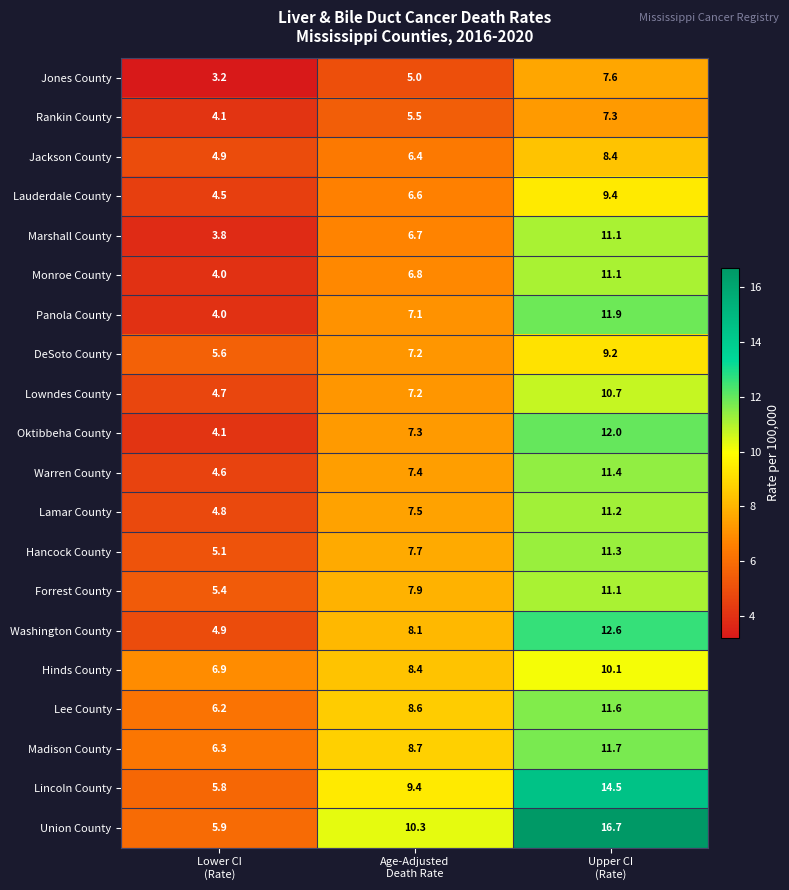

What is the minimum value for Lowndes County?

4.7